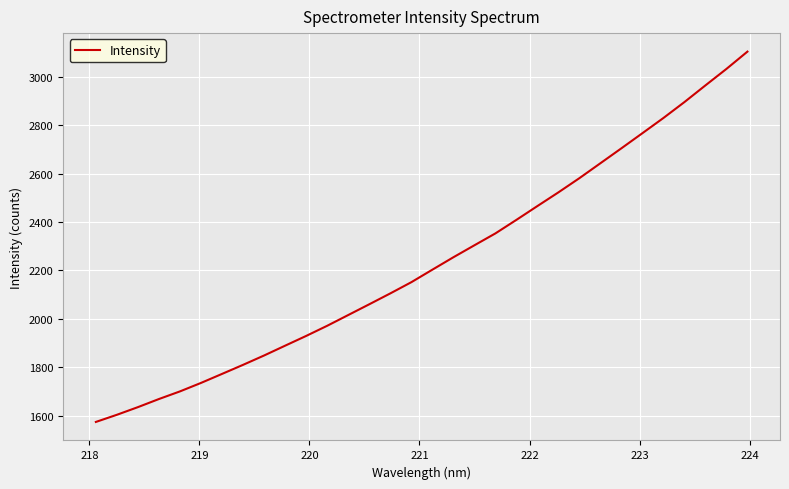

What is the difference between the second highest and second lowest values?

1430.0